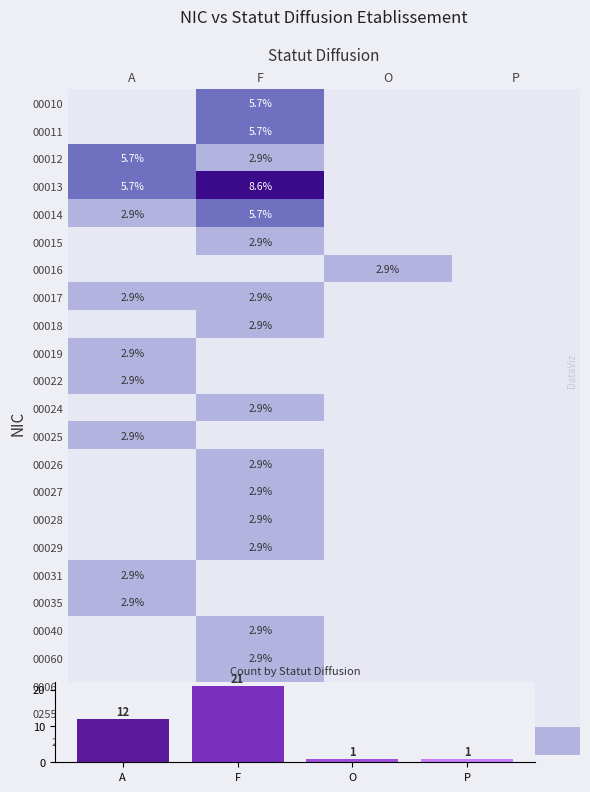

How many values in the 00011 series exceed 0?

1